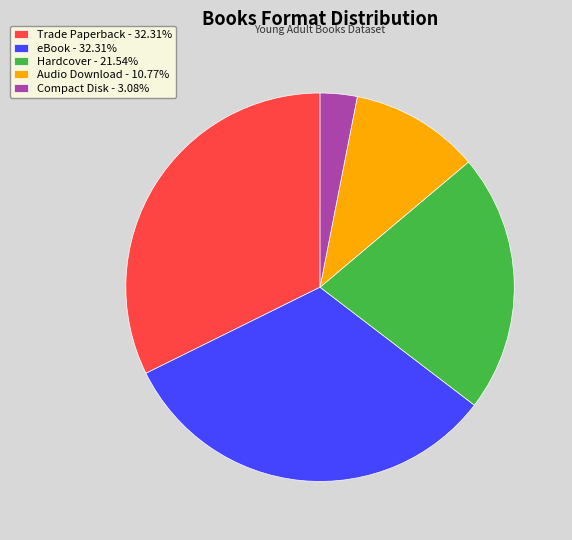

What is the ratio of the value at eBook - 32.31% to the value at Compact Disk - 3.08%?

10.5